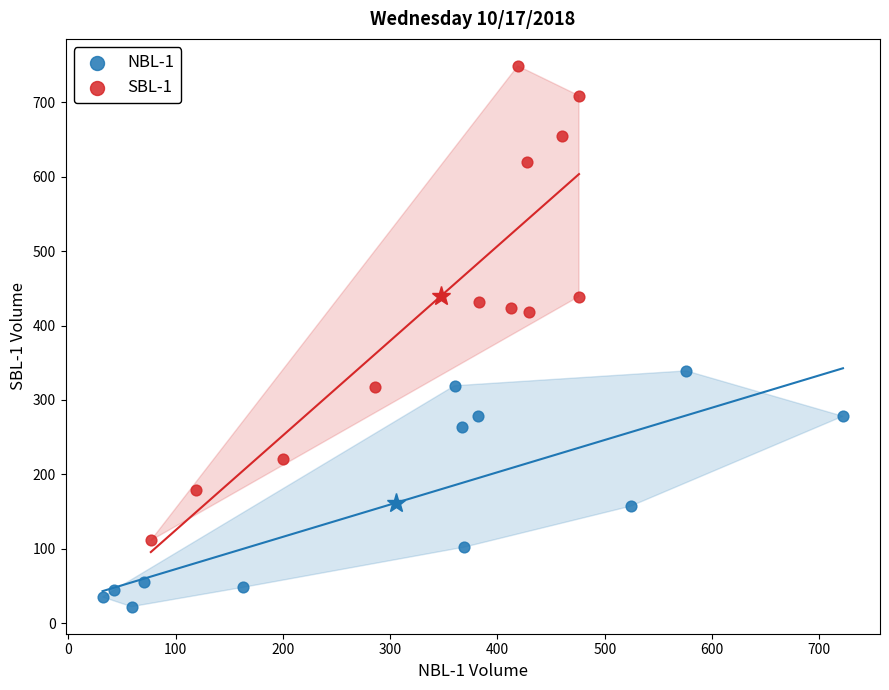

Which series has the largest Y range (max minus min)?

SBL-1